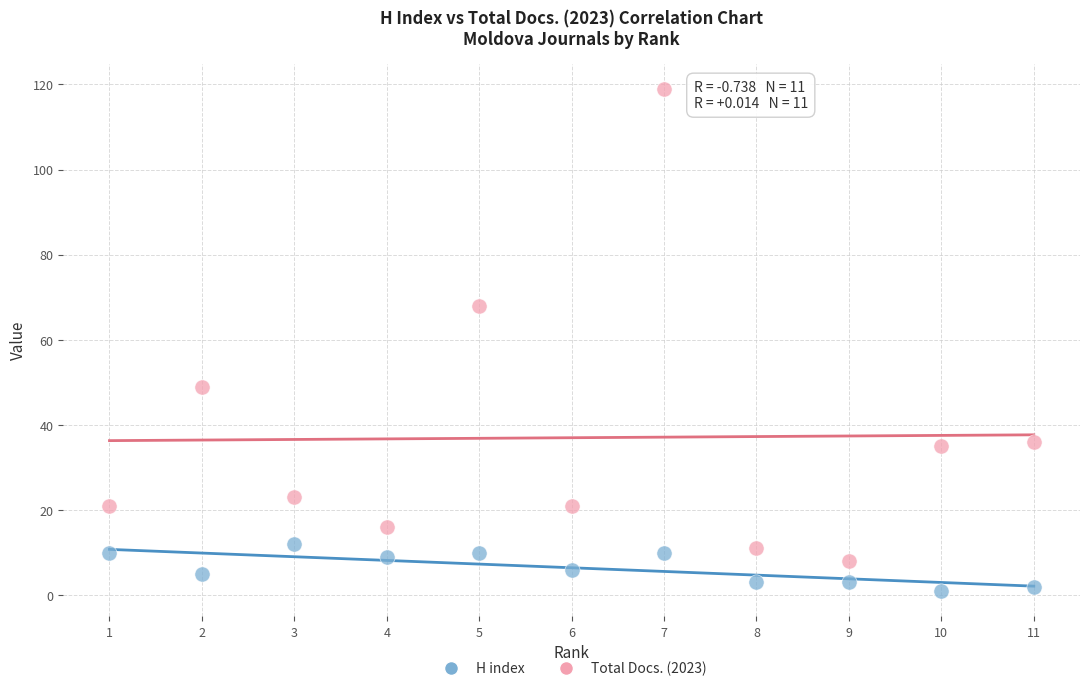

Which series reaches the minimum Y coordinate?

H index